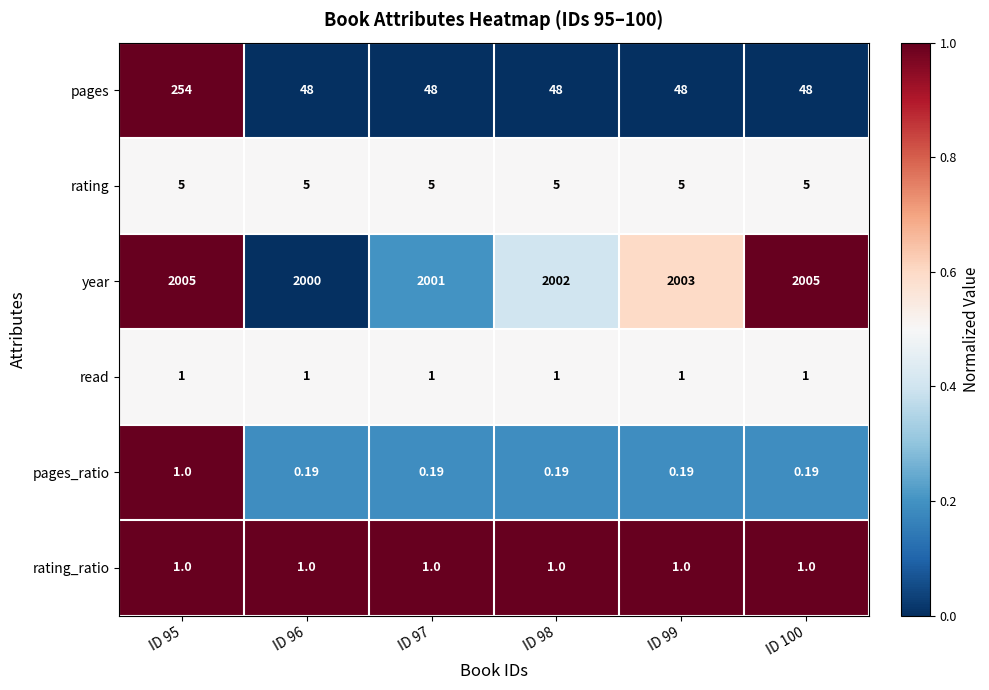

Which series has the largest total across all categories?

year